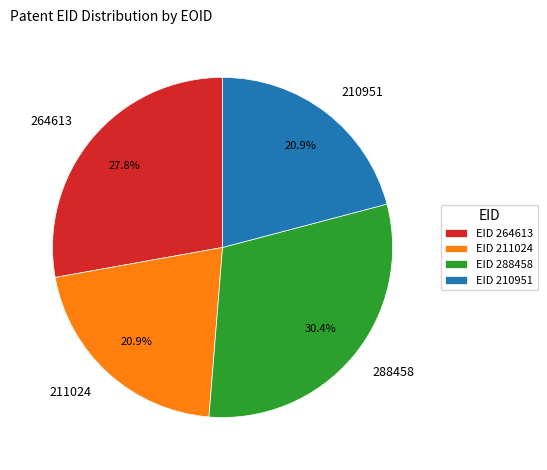

To the nearest percent, what is the combined percentage of 264613 and 288458?

58%